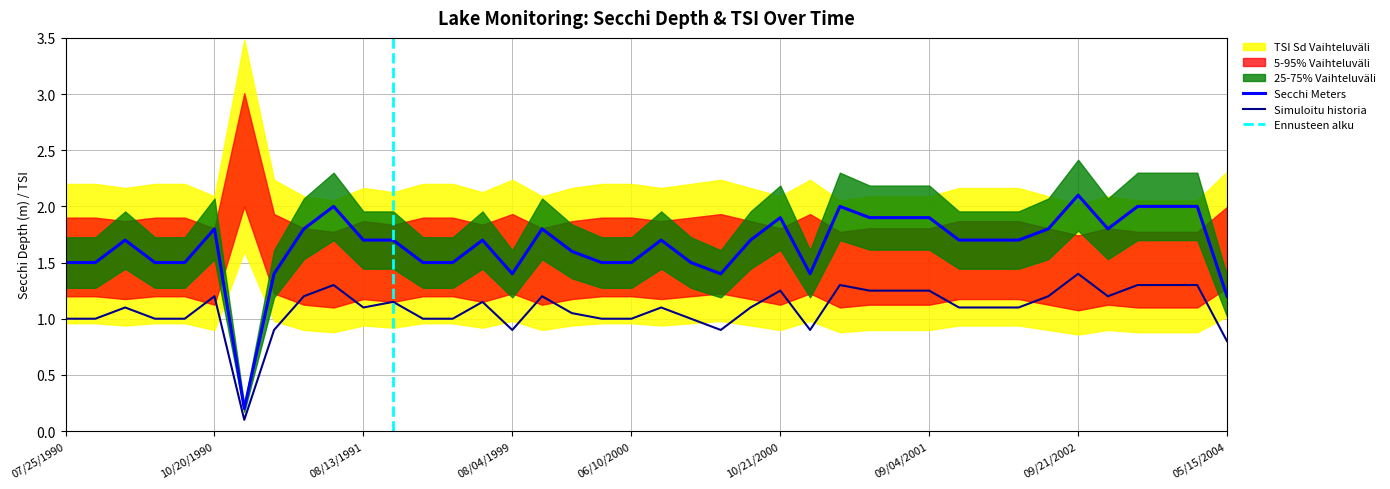

True or false: Simuloitu historia has a value of 0.4 at 05/15/2004.

False